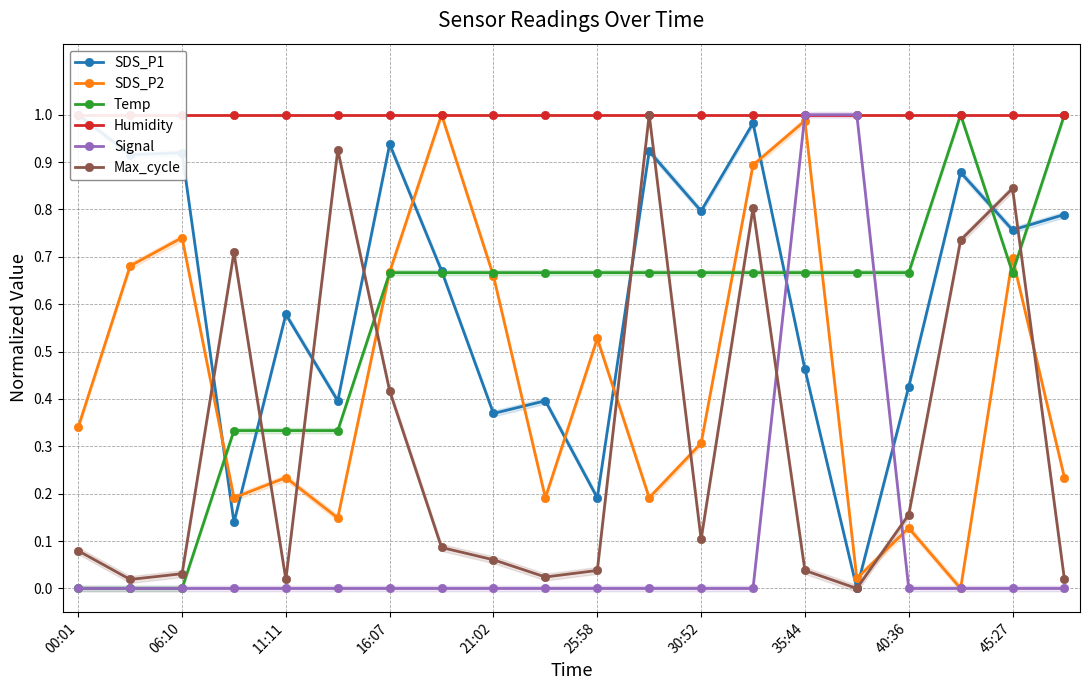

Which series has the largest total across all categories?

Humidity